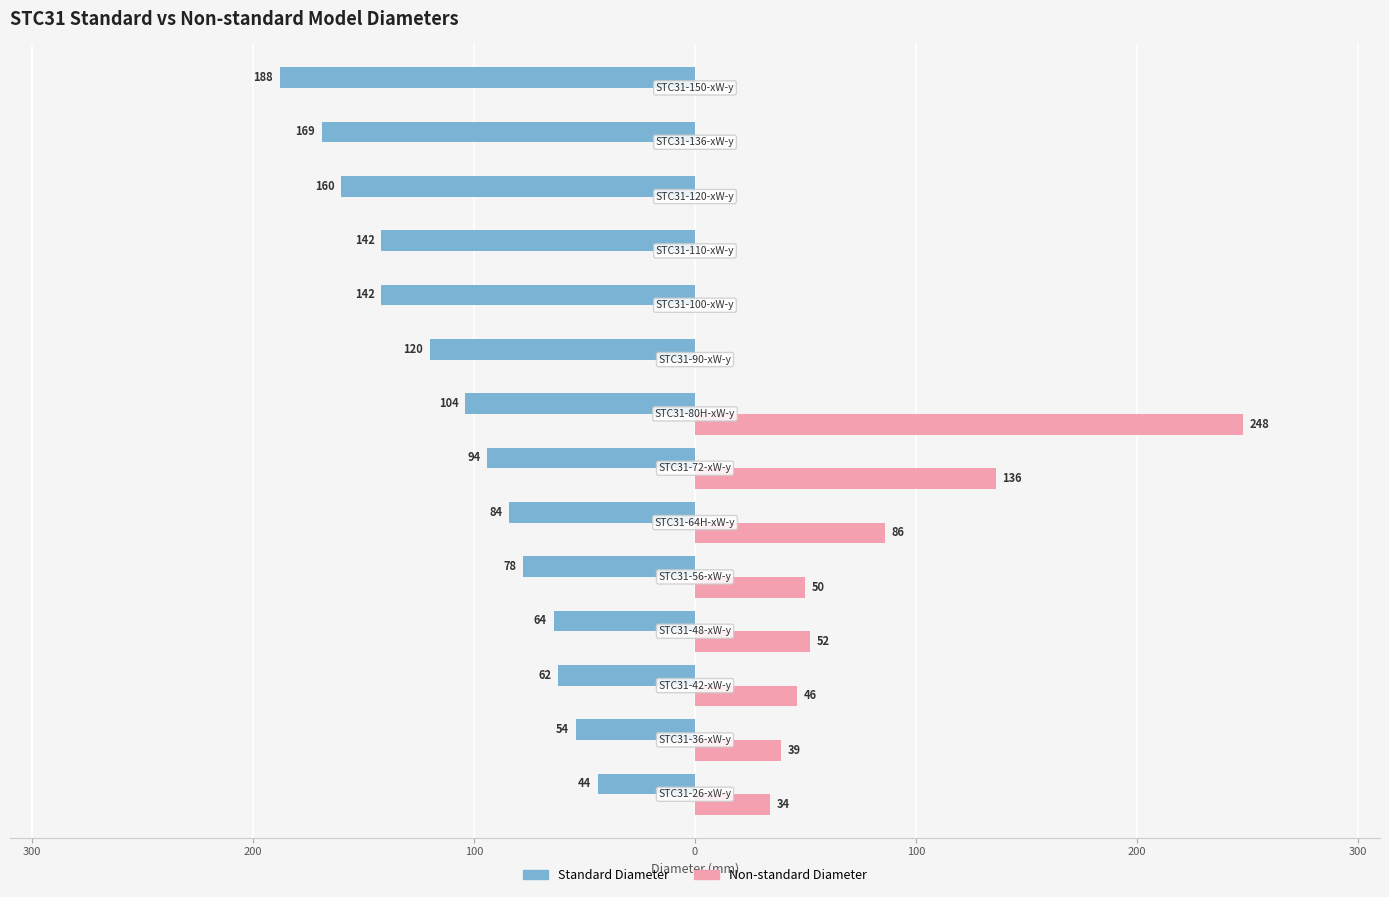

Which series has the largest range (max minus min)?

Non-standard Diameter